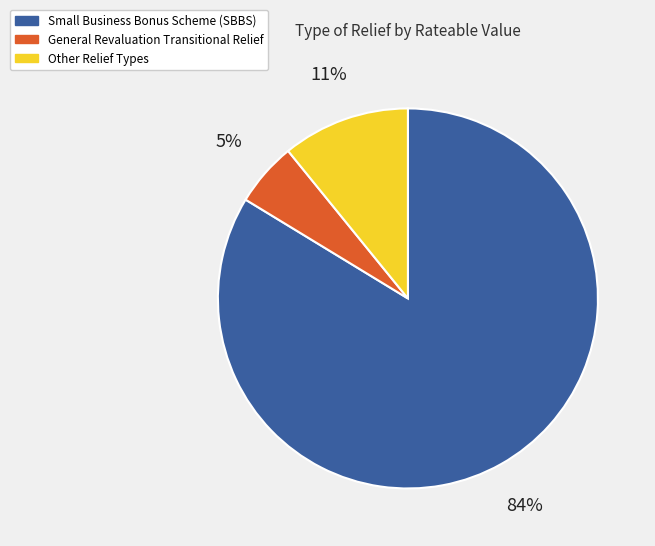

Rank the categories by value from highest to lowest.

Small Business Bonus Scheme (SBBS), Other Relief Types, General Revaluation Transitional Relief